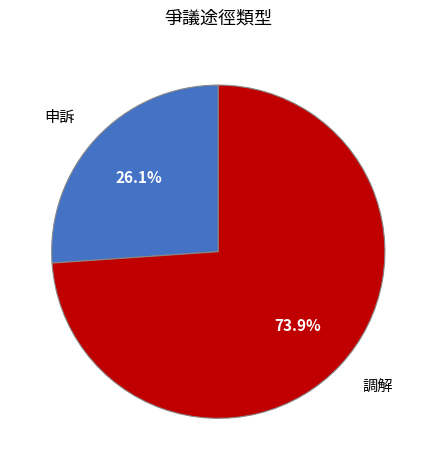

To the nearest percent, what portion does 申訴 represent?

26%